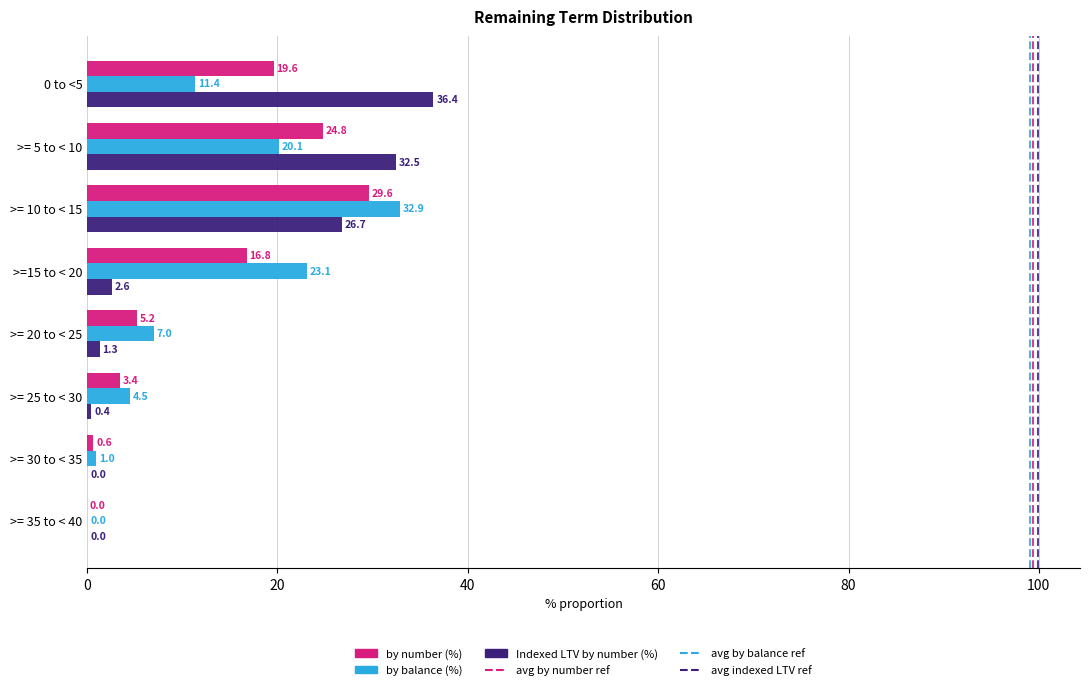

How many values in the by balance (%) series exceed 11?

4